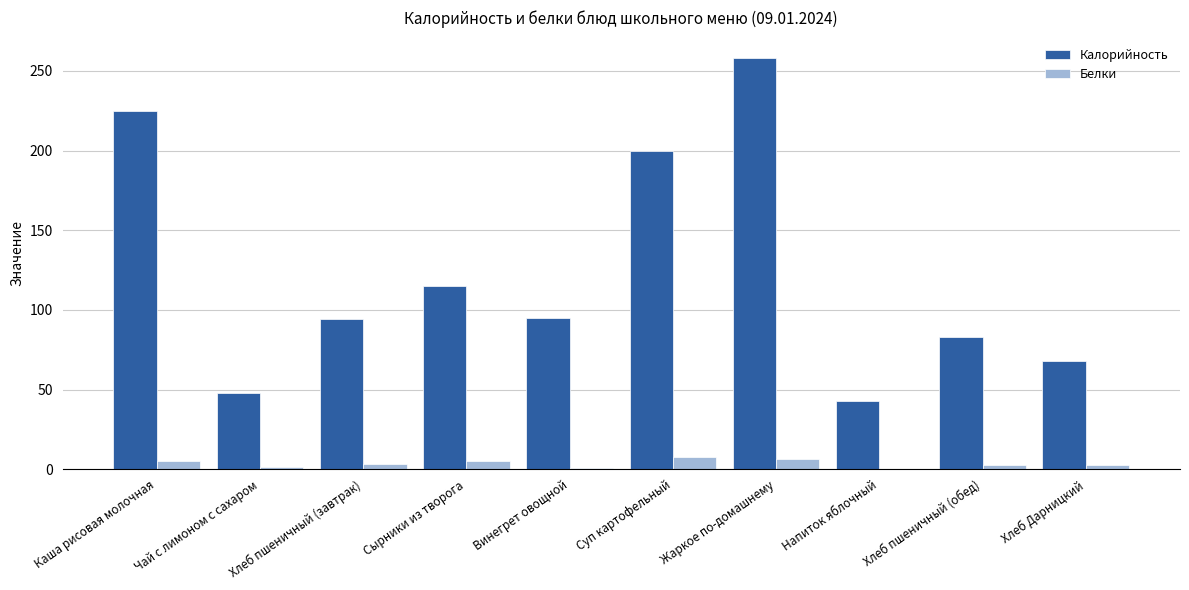

Which series has the largest total across all categories?

Калорийность